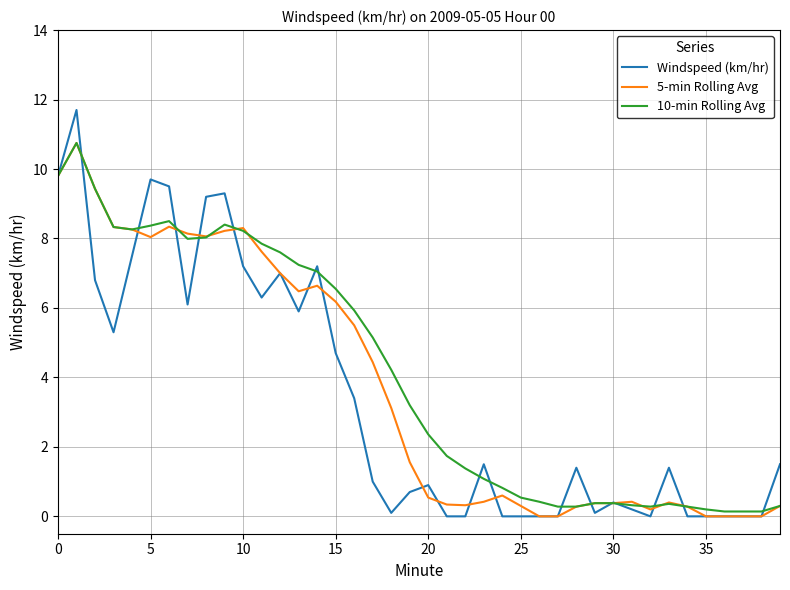

Which series has the largest range (max minus min)?

Windspeed (km/hr)